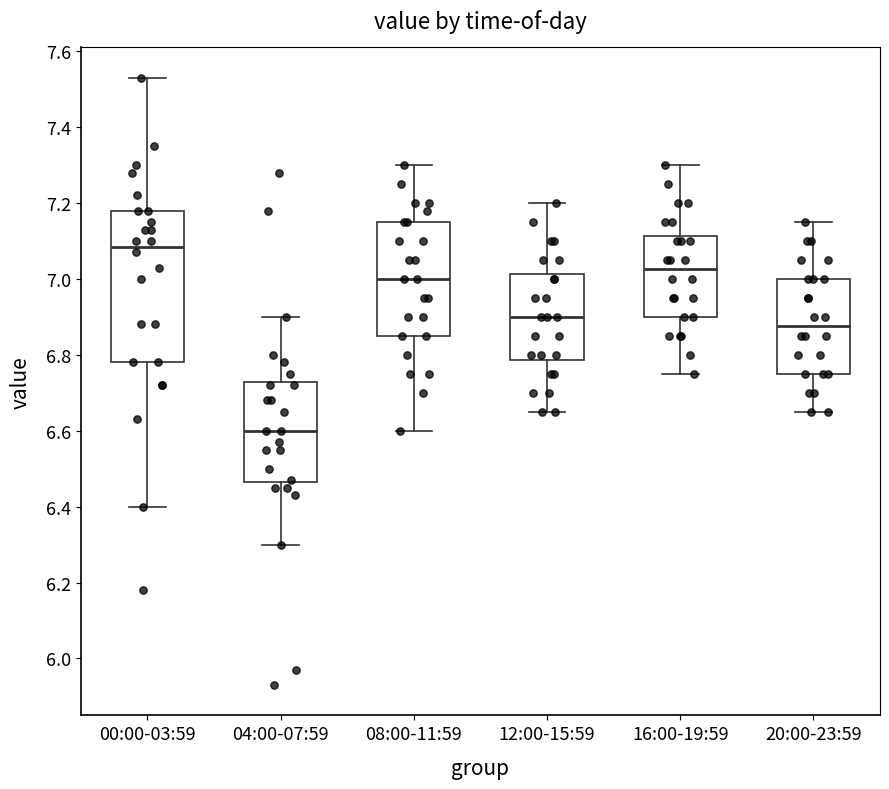

Which box has the lowest median line?

04:00-07:59